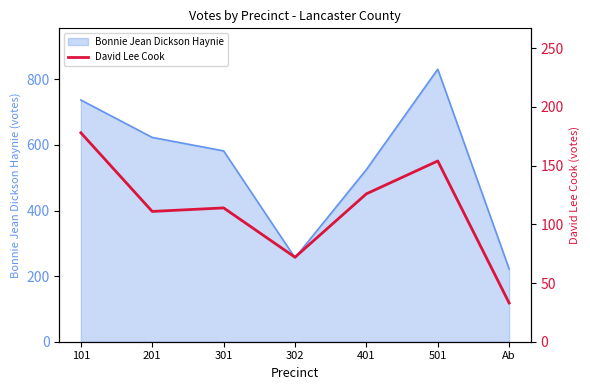

The chart shows a value of 126 at 401. True or false?

True